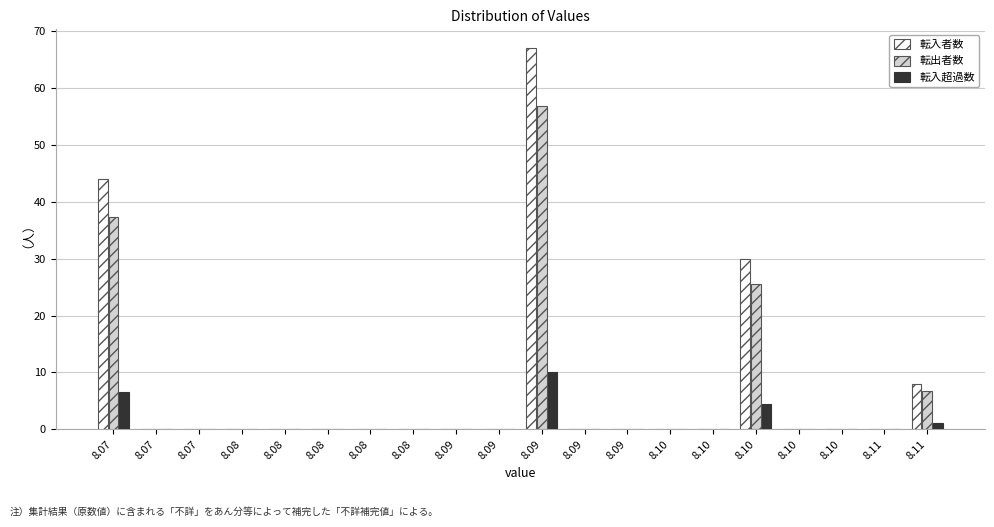

Are the bars horizontal?

No